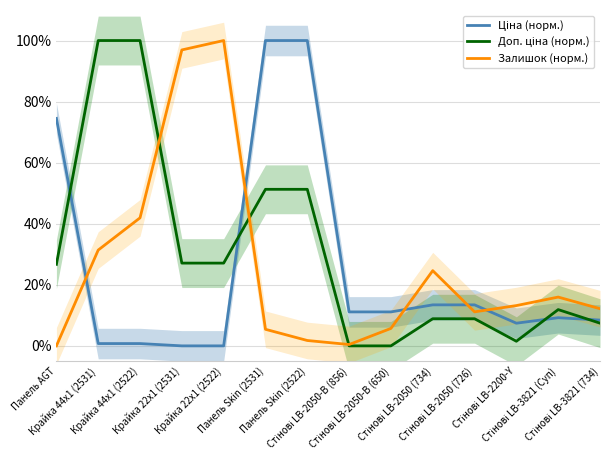

How many times do Ціна (норм.) and Доп. ціна (норм.) cross each other?

4